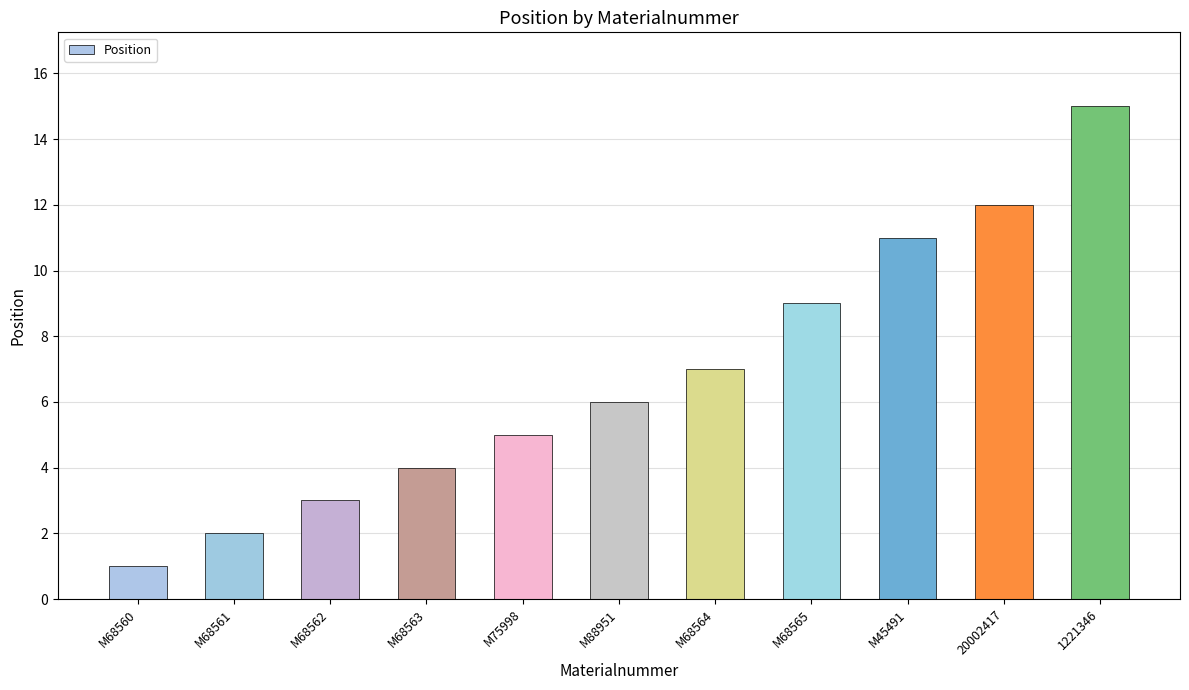

List the labels in order of value, smallest first.

M68560, M68561, M68562, M68563, M75998, M88951, M68564, M68565, M45491, 20002417, 1221346